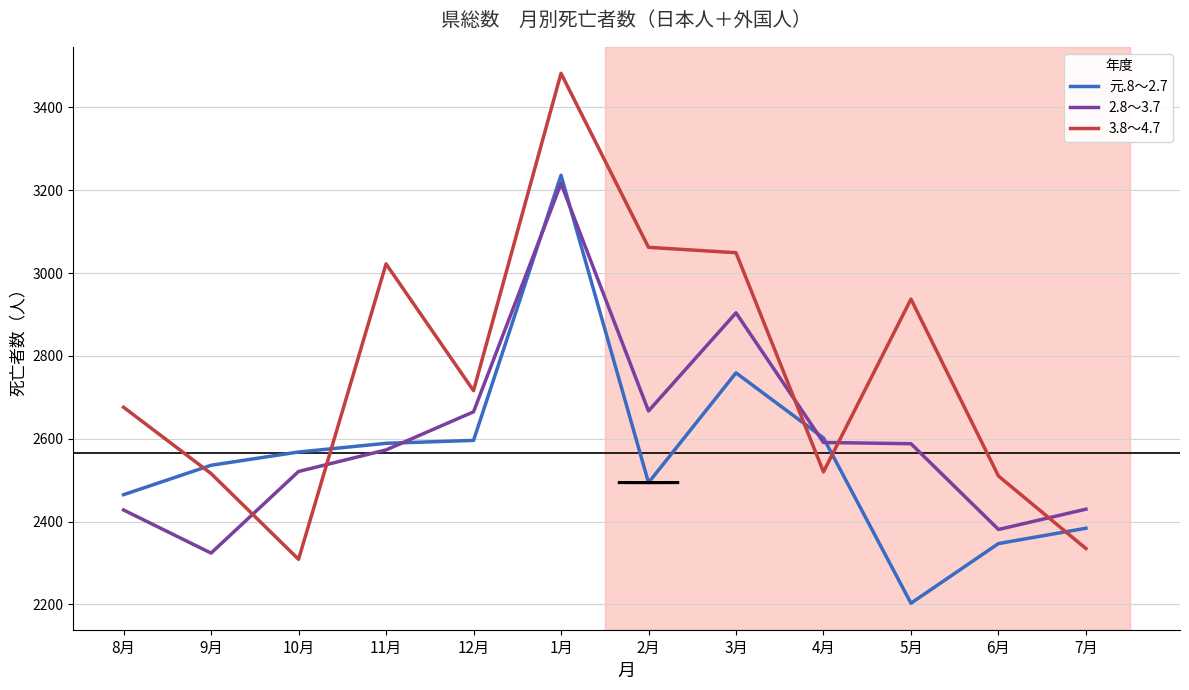

The value of 元.8～2.7 at 6月 is 549. True or false?

False